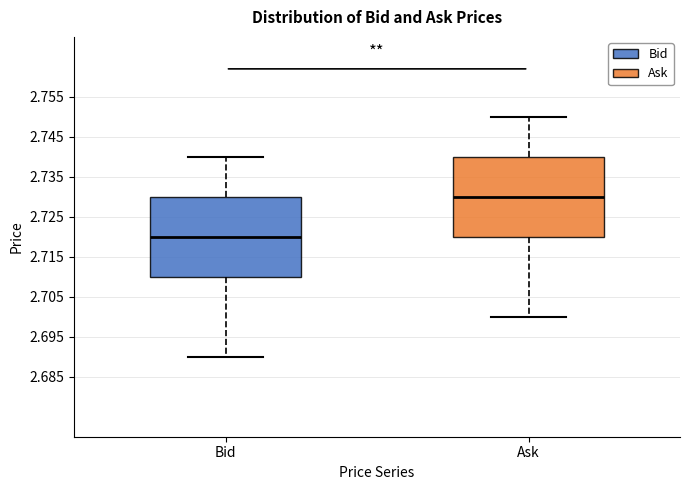

Reading left to right, transcribe this box plot: for each box, give where its median line is, the range the box spans, and where its two whiskers end, as read against the y-axis. The values are not printed on the chart, so give them approximately, as read against the axis.

Bid: median 2.72, box 2.71 to 2.73, whiskers 2.69 to 2.74
Ask: median 2.73, box 2.72 to 2.74, whiskers 2.70 to 2.75